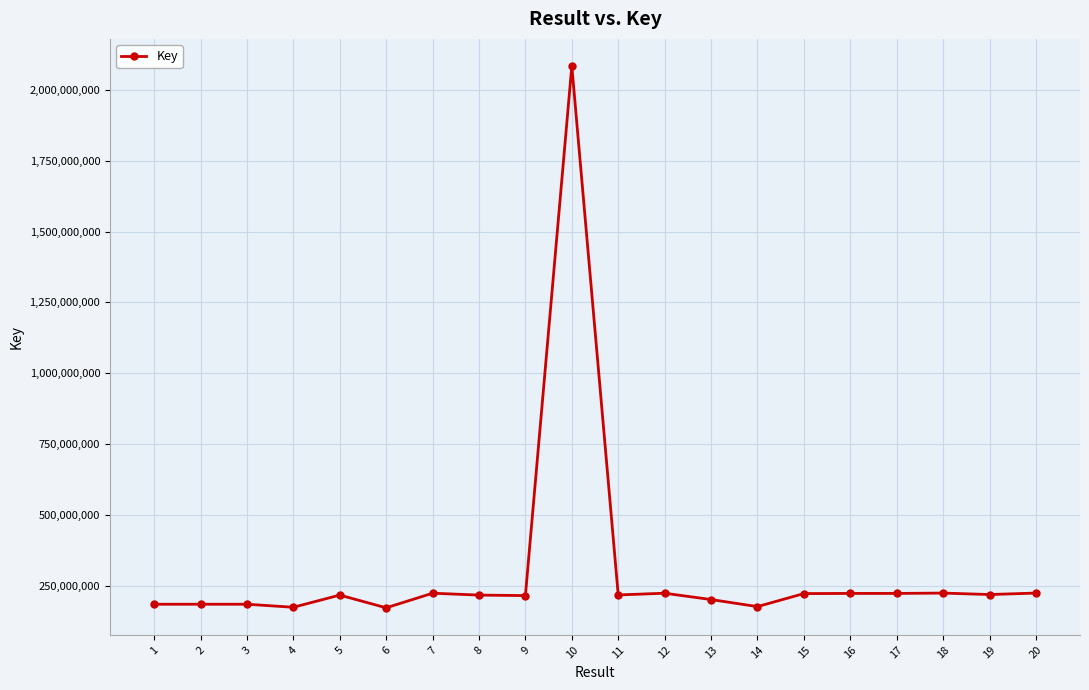

Is it true that the value at 7 is 320178876?

False